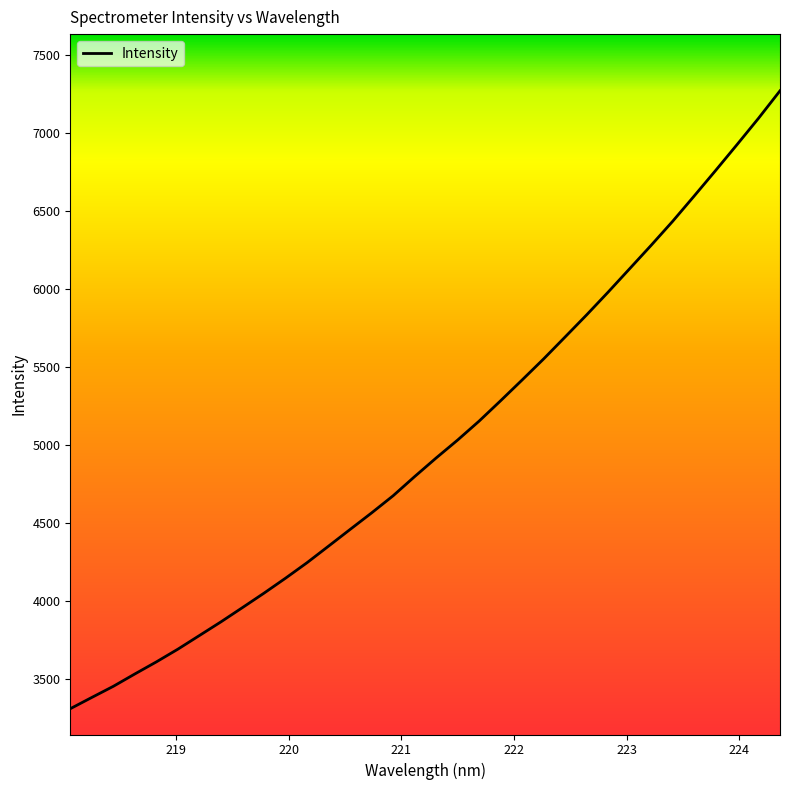

What is the minimum value shown in the chart?

3306.9